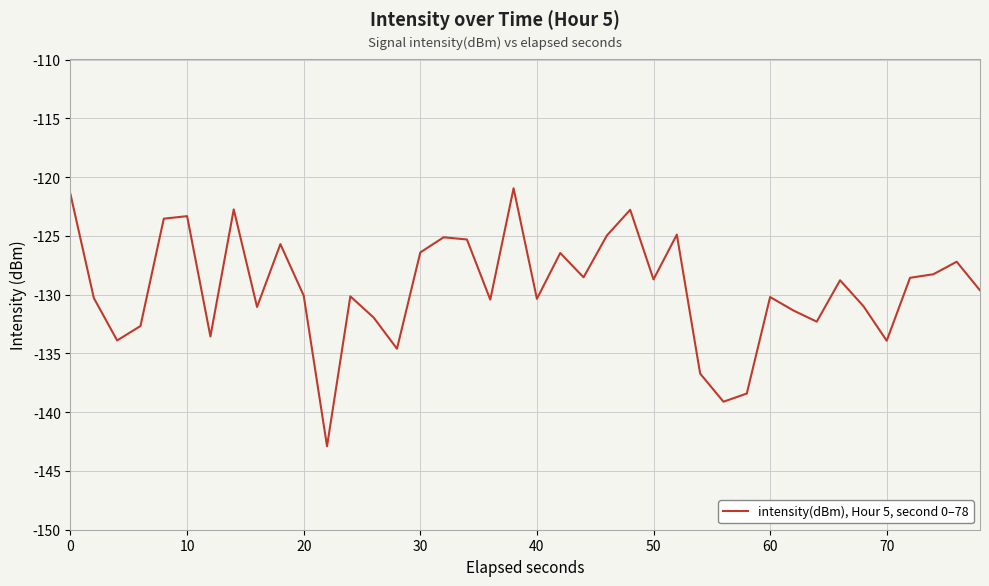

True or false: there are more than 1 points higher than both neighbors.

True